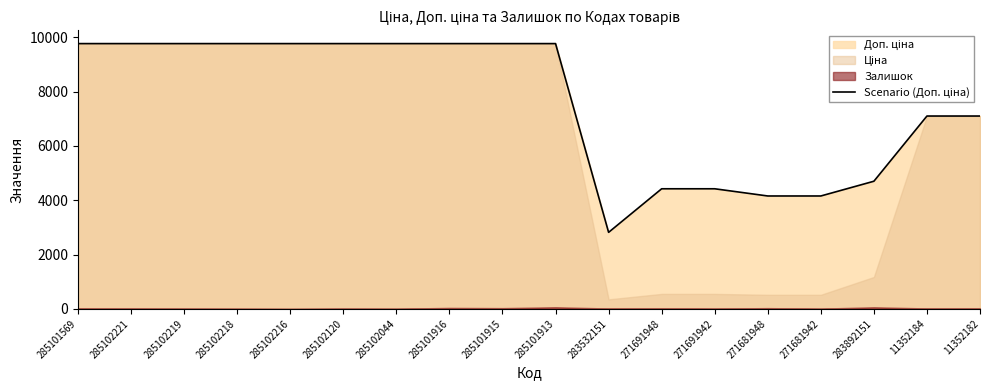

Where is the data nearest to the value 6291?

11352184